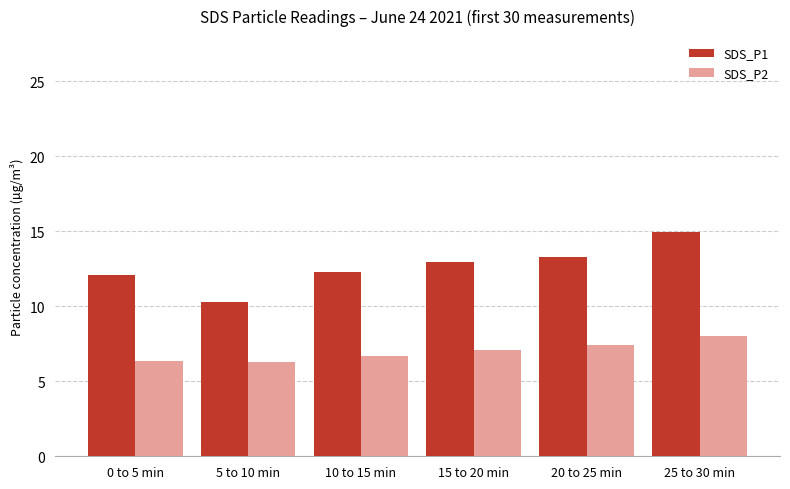

Rank the series by their maximum value, from lowest to highest.

SDS_P2, SDS_P1